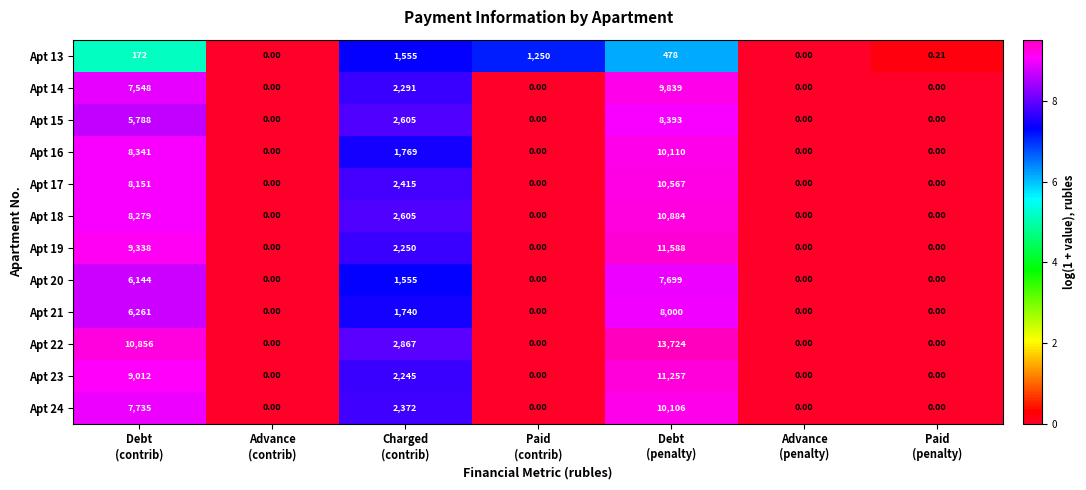

Which series has the largest total across all categories?

Apt 22